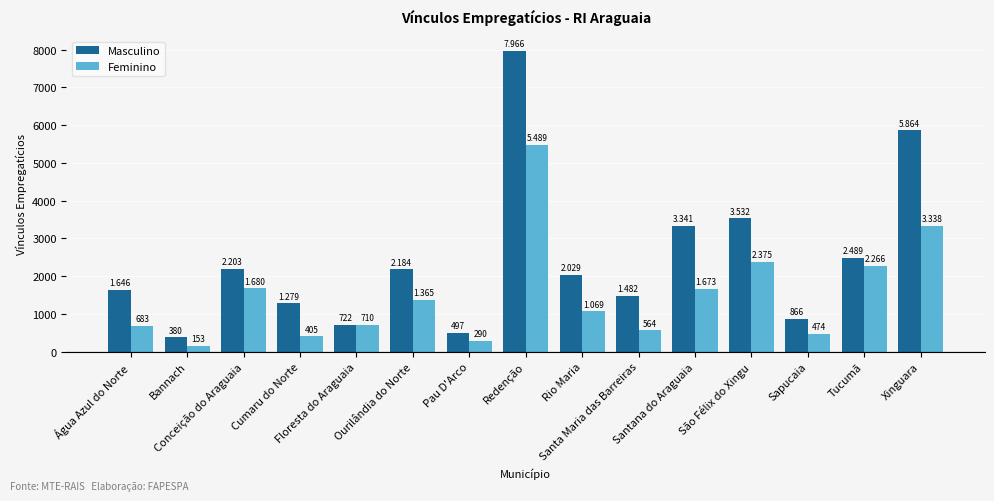

How many bars are there in each group?

2